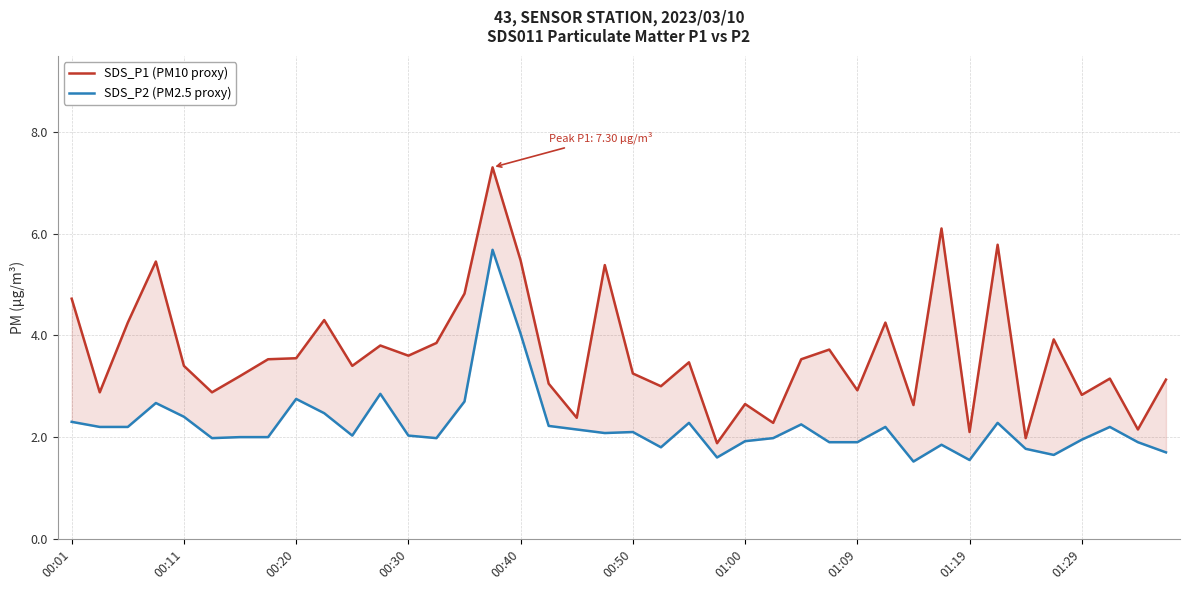

True or false: SDS_P2 (PM2.5 proxy) and SDS_P1 (PM10 proxy) intersect in this chart.

False